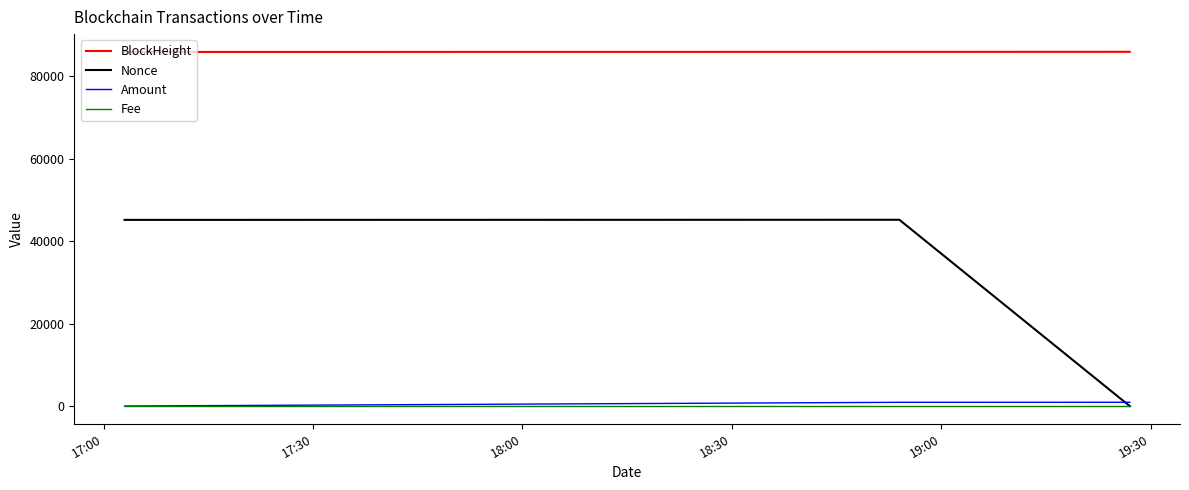

Which series has the largest range (max minus min)?

Nonce